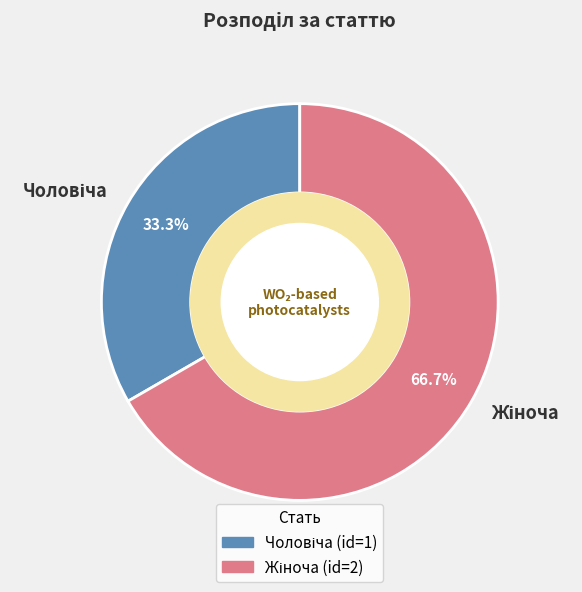

Is there any slice that represents more than half of the pie?

Yes